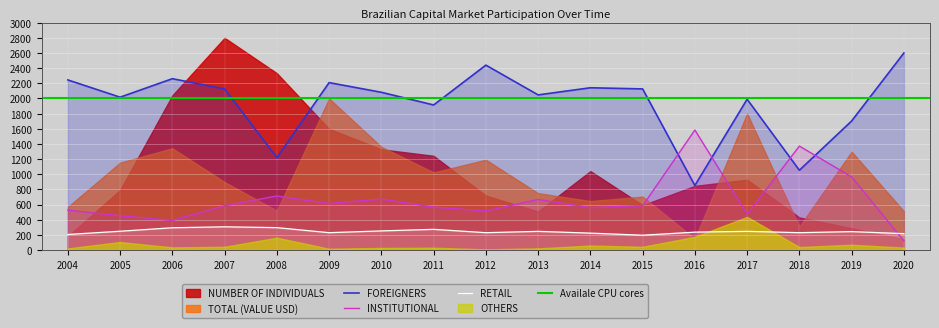

What is the difference between the second highest and second lowest values in the INSTITUTIONAL series?

981.2